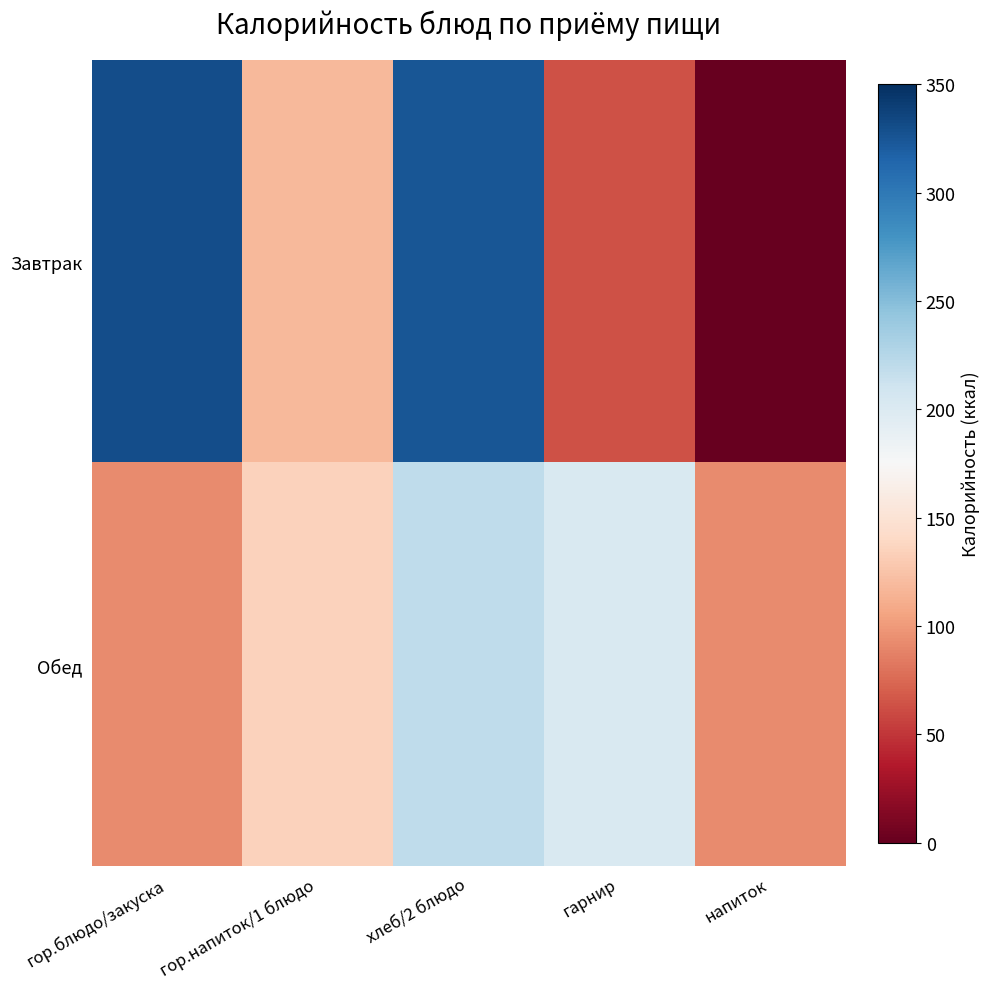

Reading right to left, what are all the values shown in this chart?

Завтрак: напиток=0.0	гарнир=63.0	хлеб/2 блюдо=325.1	гор.напиток/1 блюдо=118.6	гор.блюдо/закуска=330.4
Обед: напиток=92.4	гарнир=202.0	хлеб/2 блюдо=220.0	гор.напиток/1 блюдо=134.8	гор.блюдо/закуска=92.8